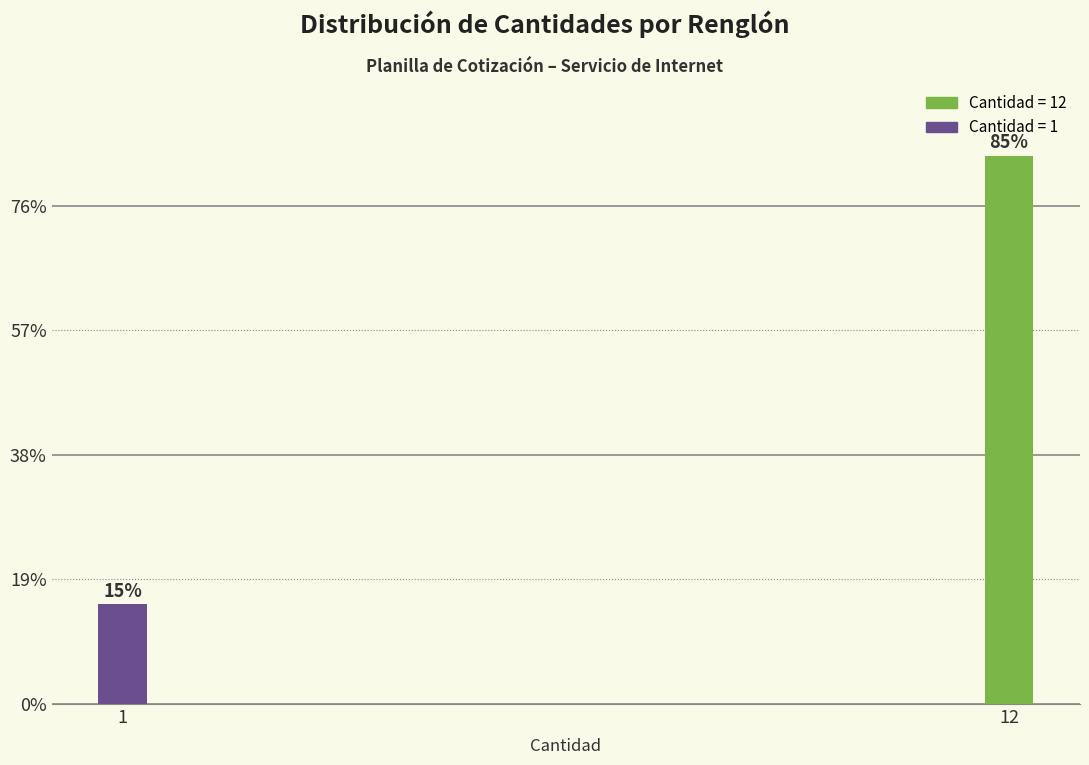

Are the bars horizontal?

No